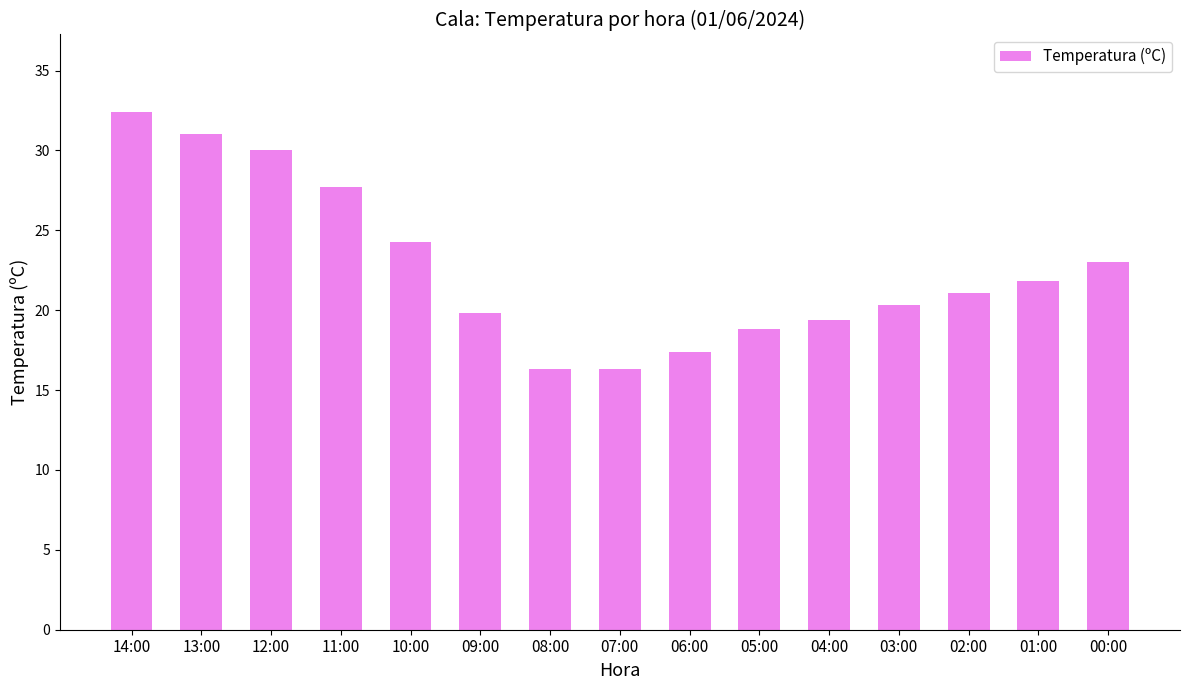

What is the ratio of the value at 02:00 to the value at 04:00?

1.1